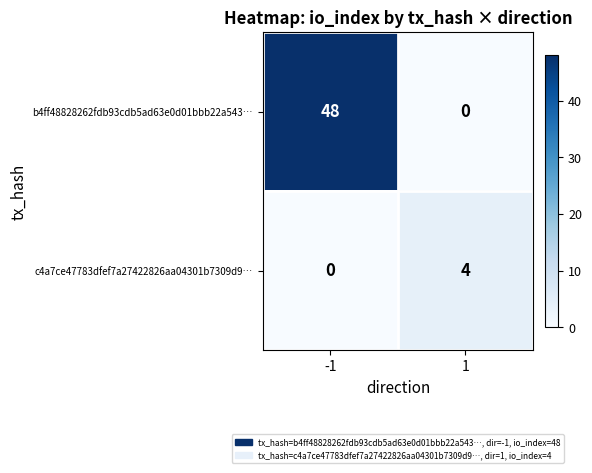

True or false: b4ff48828262fdb93cdb5ad63e0d01bbb22a543… has a value of 0 at 1.

True